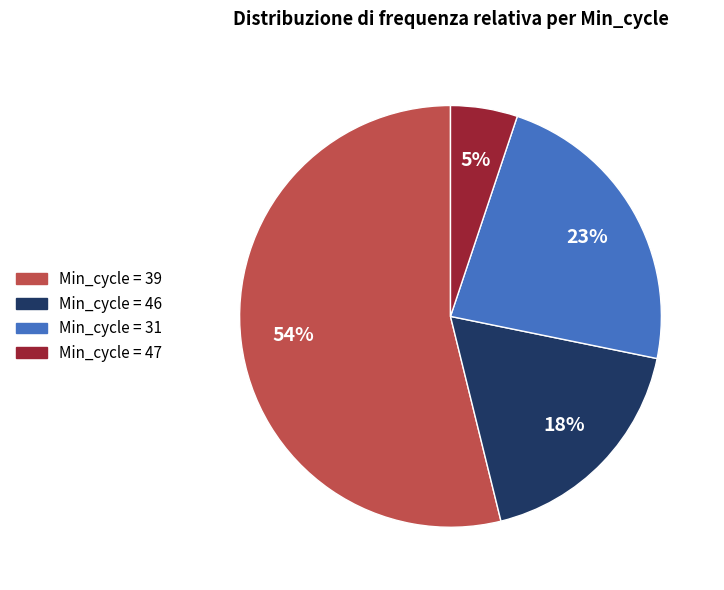

To the nearest percent, what is the average slice percentage?

25%